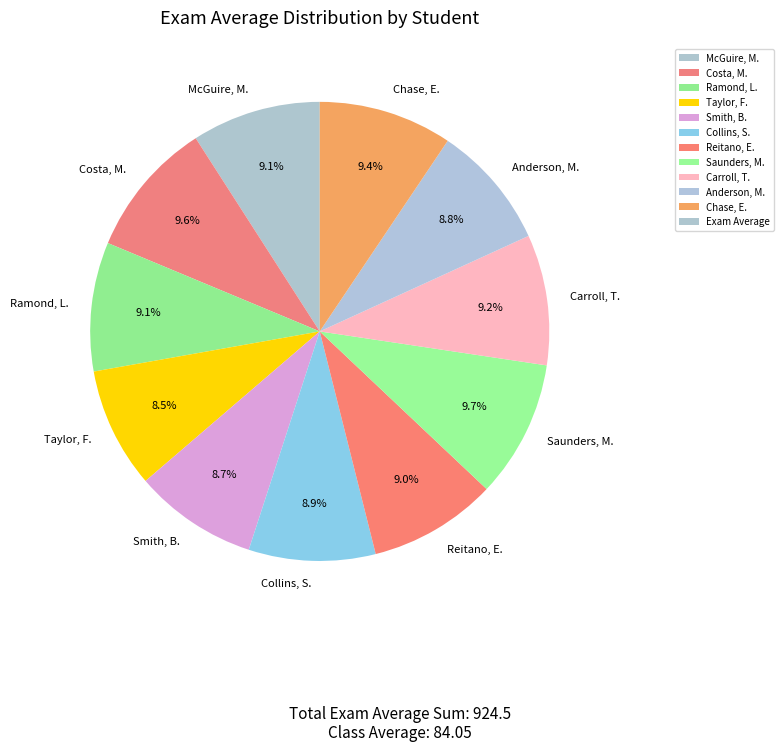

Is there any slice that represents more than half of the pie?

No